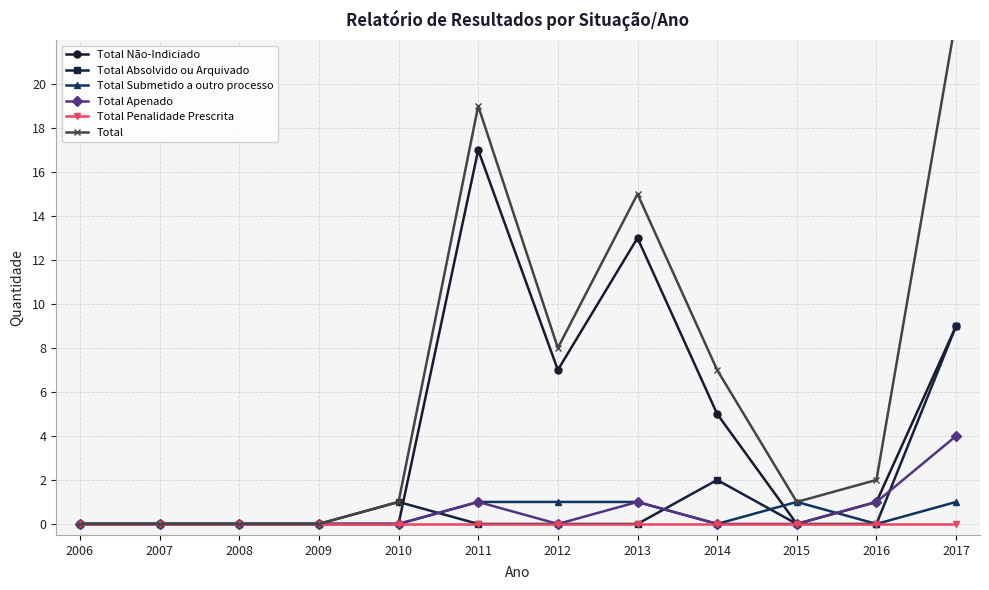

The Total Submetido a outro processo series shows 0 at 2008. True or false?

True